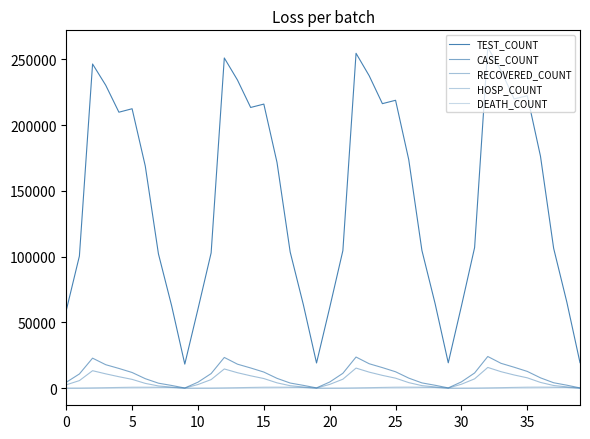

At which category does the chart reach its minimum across all series?

9